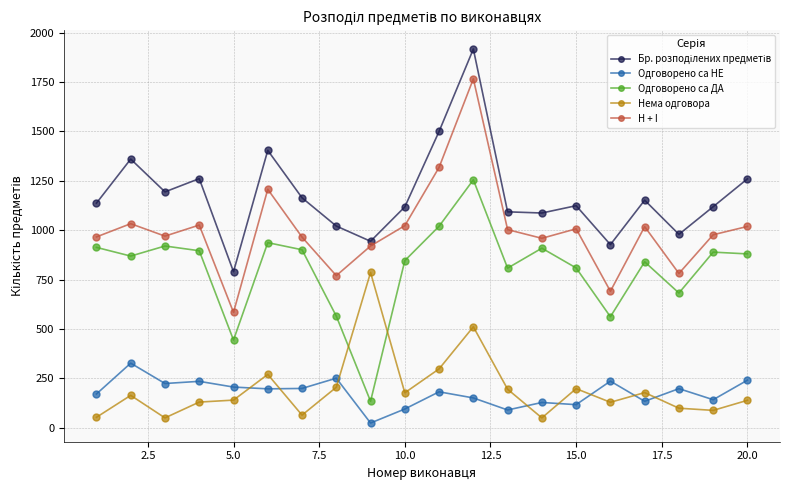

What is the average value of the Одговорено са ДА series?

804